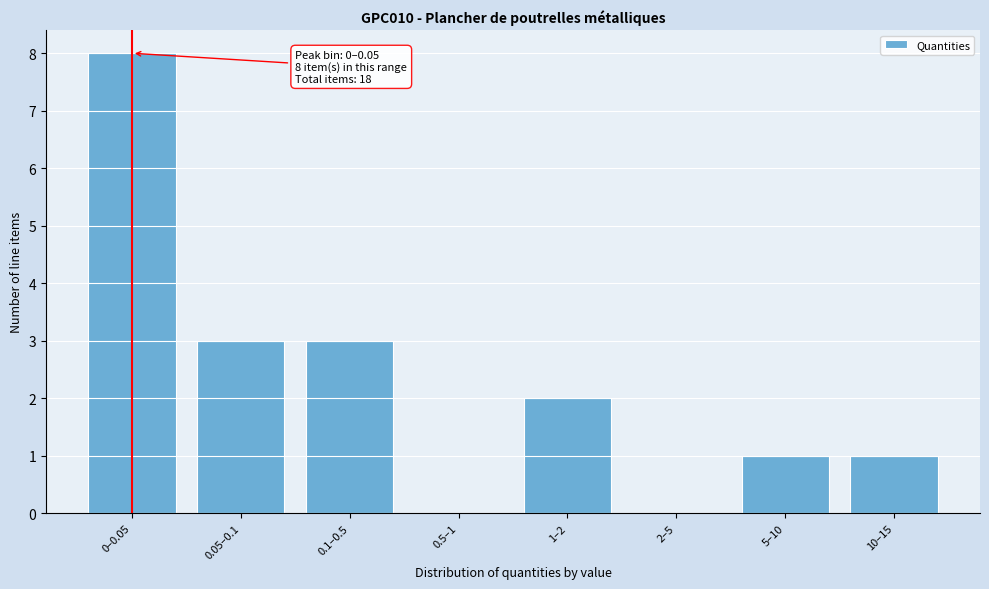

Reading right to left, list all the values displayed in this chart.

10–15=1	5–10=1	2–5=0	1–2=2	0.5–1=0	0.1–0.5=3	0.05–0.1=3	0–0.05=8